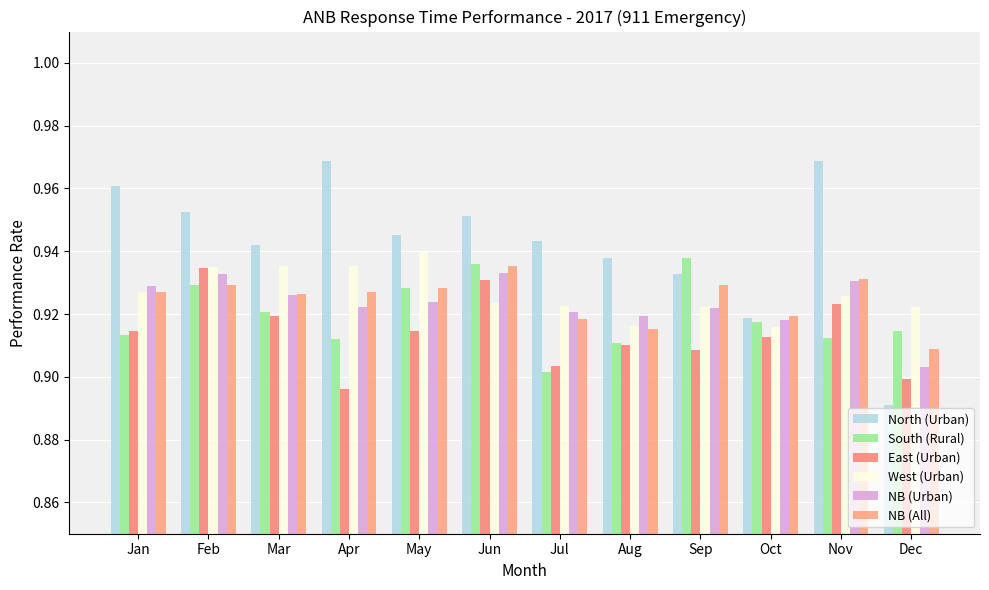

What is the total value across all series at Mar?

5.6